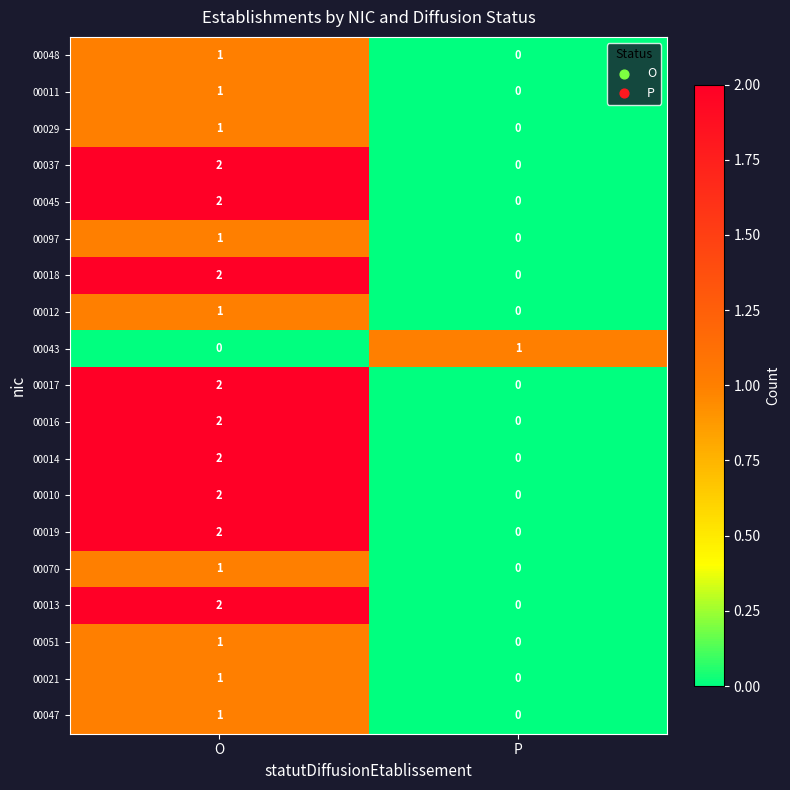

True or false: 00043 has a value of 1 at P.

True